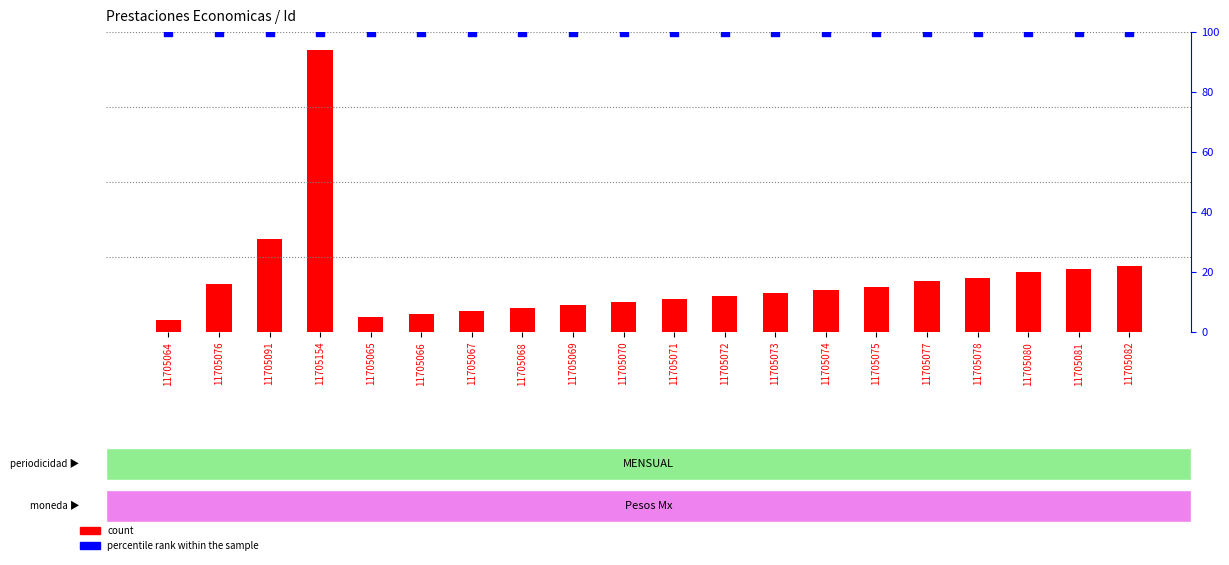

What are all the series names shown in the legend?

count, percentile rank within the sample